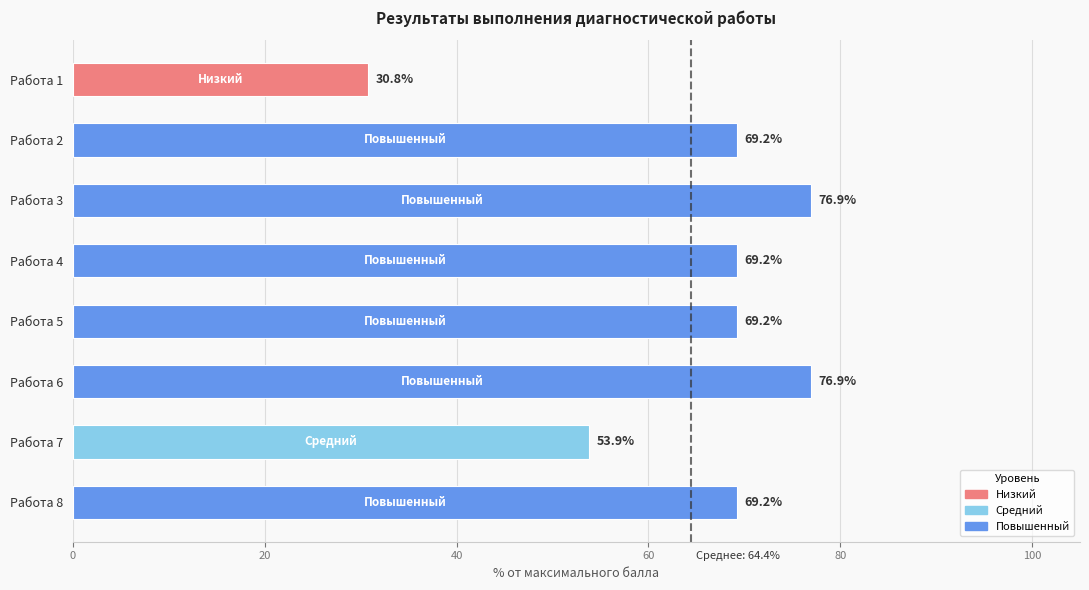

What is the sum of all values?

515.4